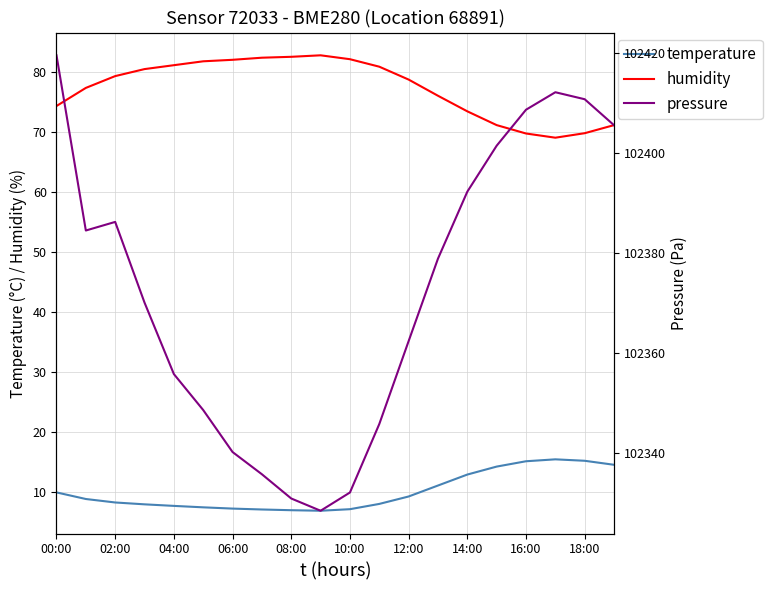

How many interior local peaks does the pressure series have?

2